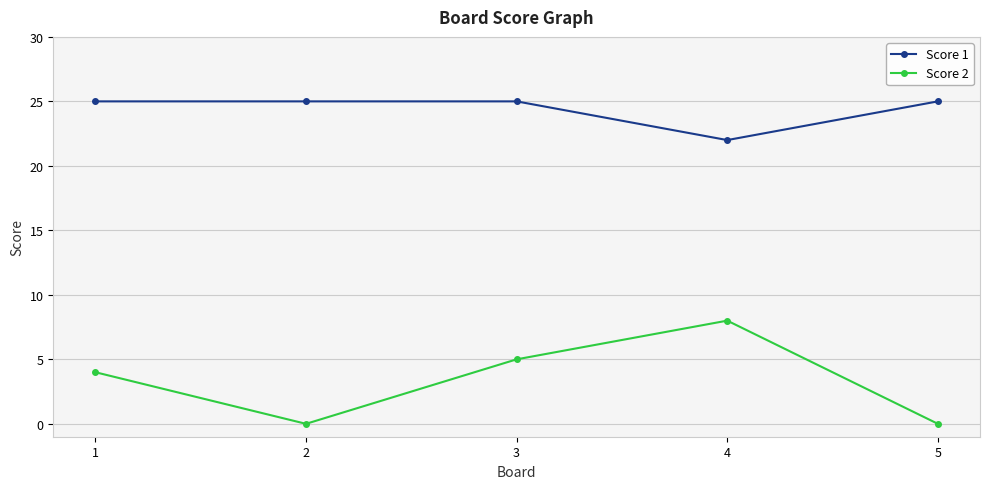

True or false: Score 2 and Score 1 intersect in this chart.

False